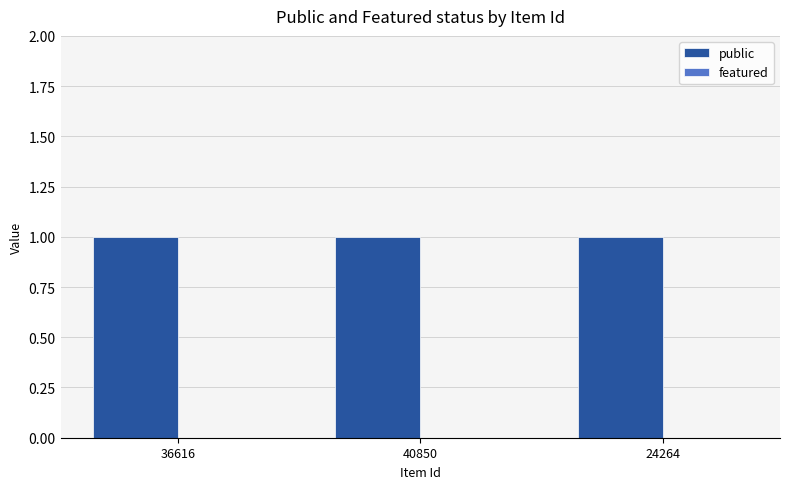

What is the average value of the public series?

1